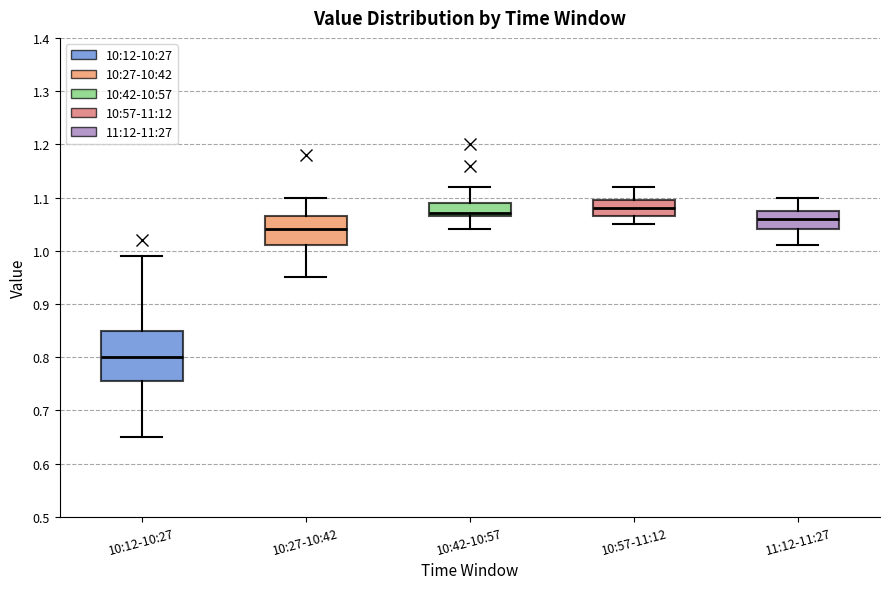

Reading left to right, transcribe this box plot: for each box, give where its median line is, the range the box spans, and where its two whiskers end, as read against the y-axis. The values are not printed on the chart, so give them approximately, as read against the axis.

10:12-10:27: median 0.80, box 0.76 to 0.85, whiskers 0.65 to 0.99
10:27-10:42: median 1.04, box 1.01 to 1.07, whiskers 0.95 to 1.10
10:42-10:57: median 1.07 (just above the box's lower edge), box 1.07 to 1.09, whiskers 1.04 to 1.12
10:57-11:12: median 1.08, box 1.07 to 1.10, whiskers 1.05 to 1.12
11:12-11:27: median 1.06, box 1.04 to 1.08, whiskers 1.01 to 1.10